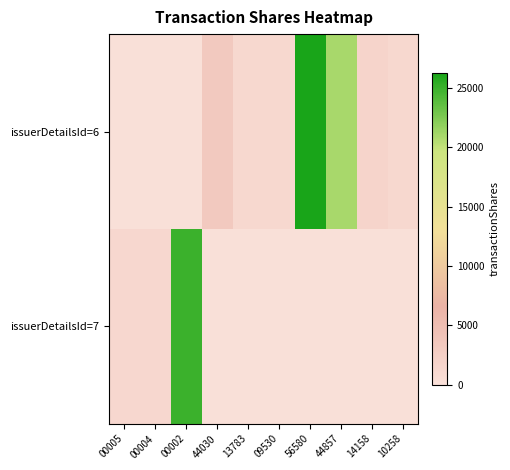

Rank the series by their maximum value, from highest to lowest.

issuerDetailsId=6, issuerDetailsId=7